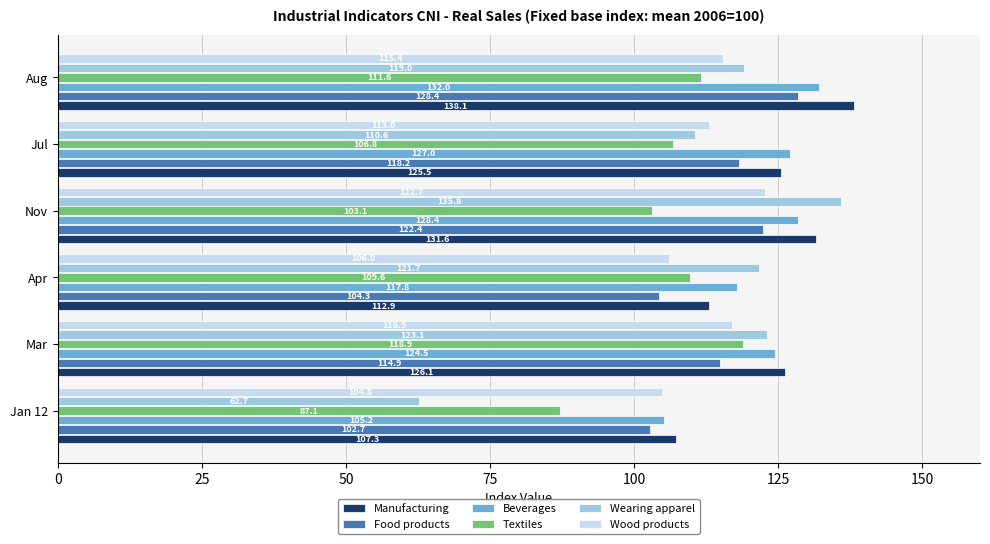

At which label is Wood products closest to 113?

Jul